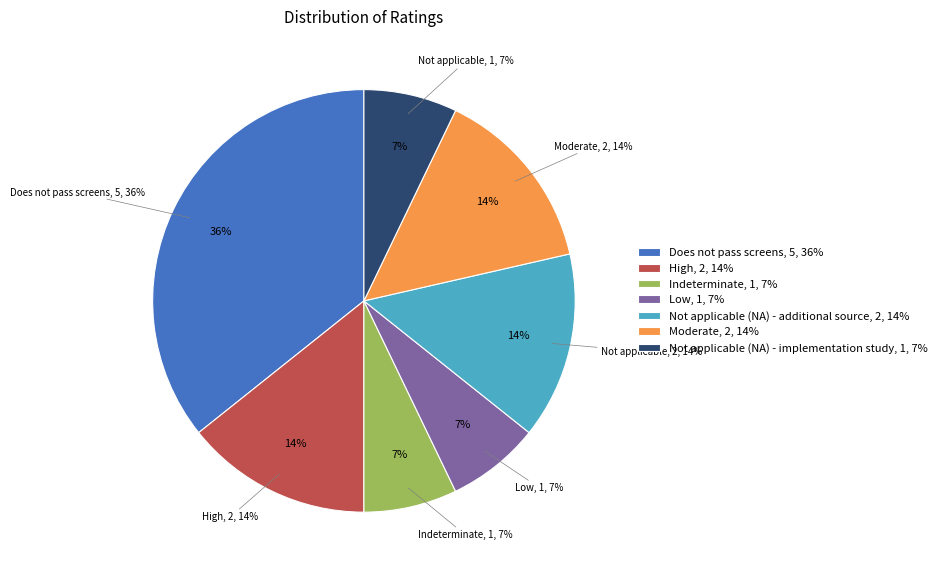

Which has a higher value, Moderate or Not applicable (NA) - implementation study?

Moderate